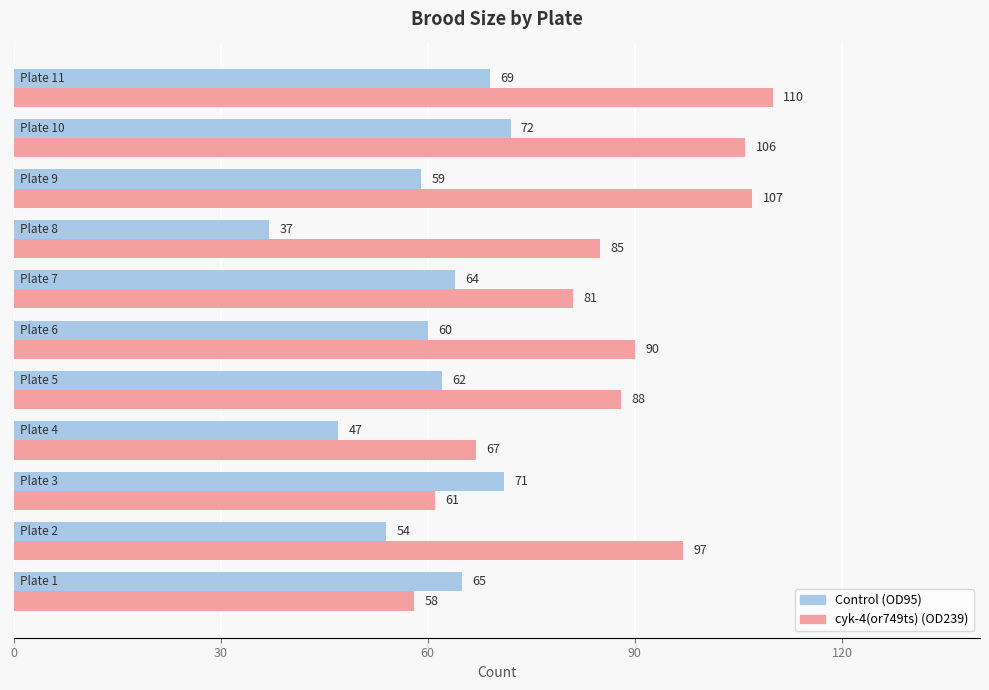

What is the greatest value displayed?

110